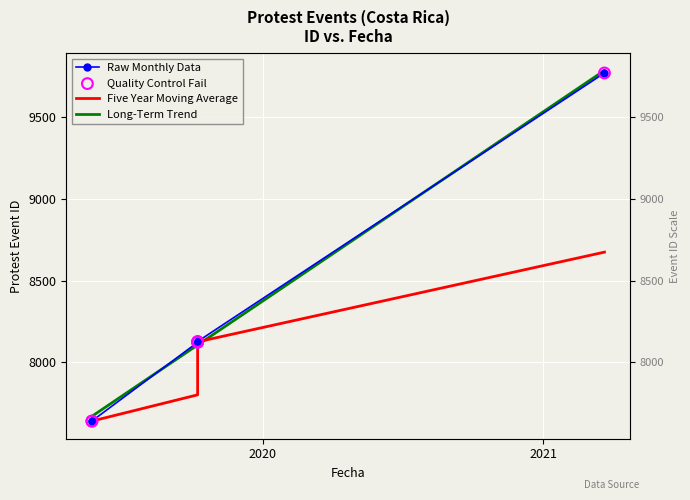

Between 2019-10-08 and 2019-05-23, which is larger?

2019-10-08